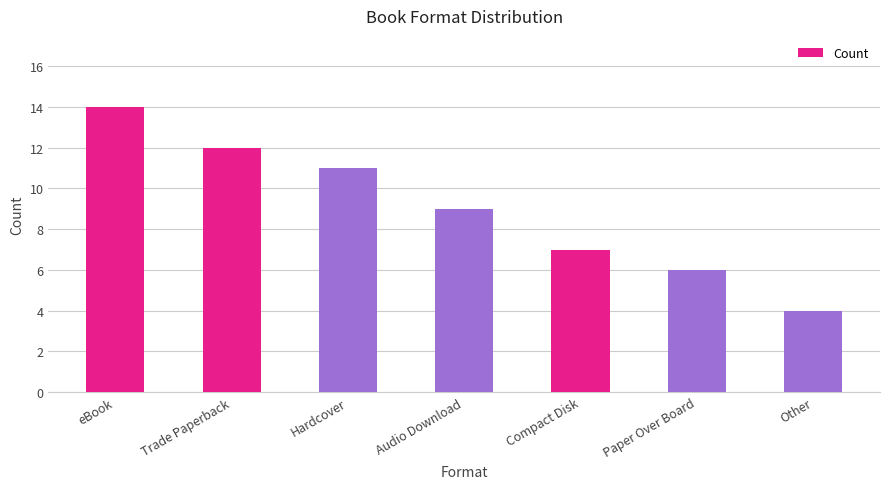

What is the label of the 3rd bar from the right?

Compact Disk